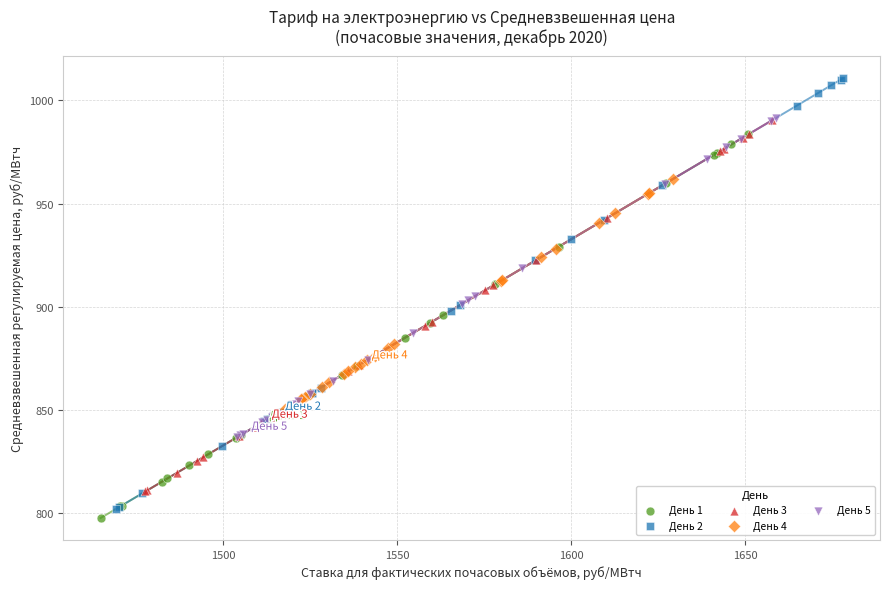

Which series contains the lowest Y value?

День 1